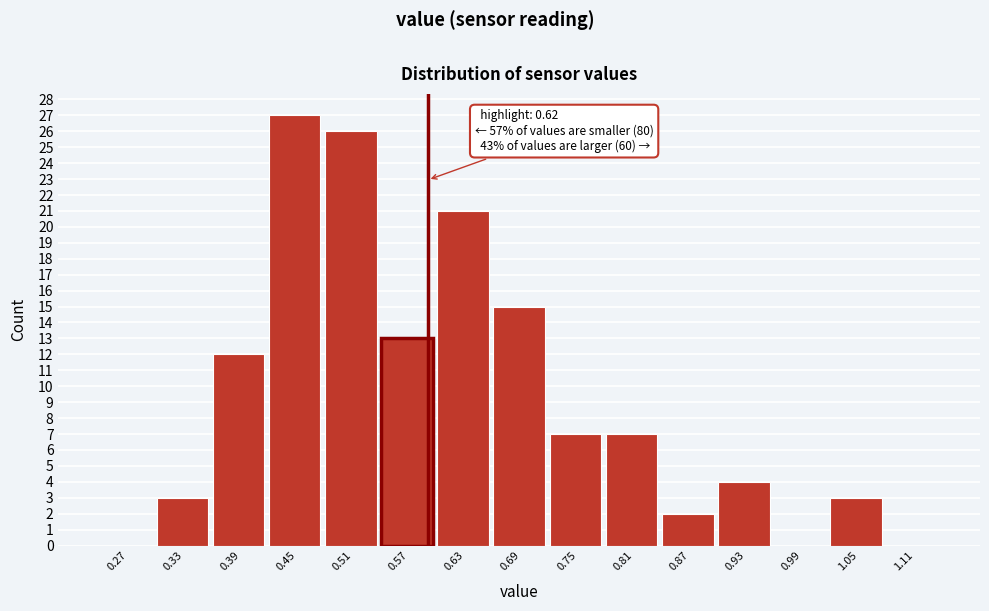

Reading left to right, extract all data points from this chart.

0.27=0	0.33=3	0.39=12	0.45=27	0.51=26	0.57=13	0.63=21	0.69=15	0.75=7	0.81=7	0.87=2	0.93=4	0.99=0	1.05=3	1.11=0